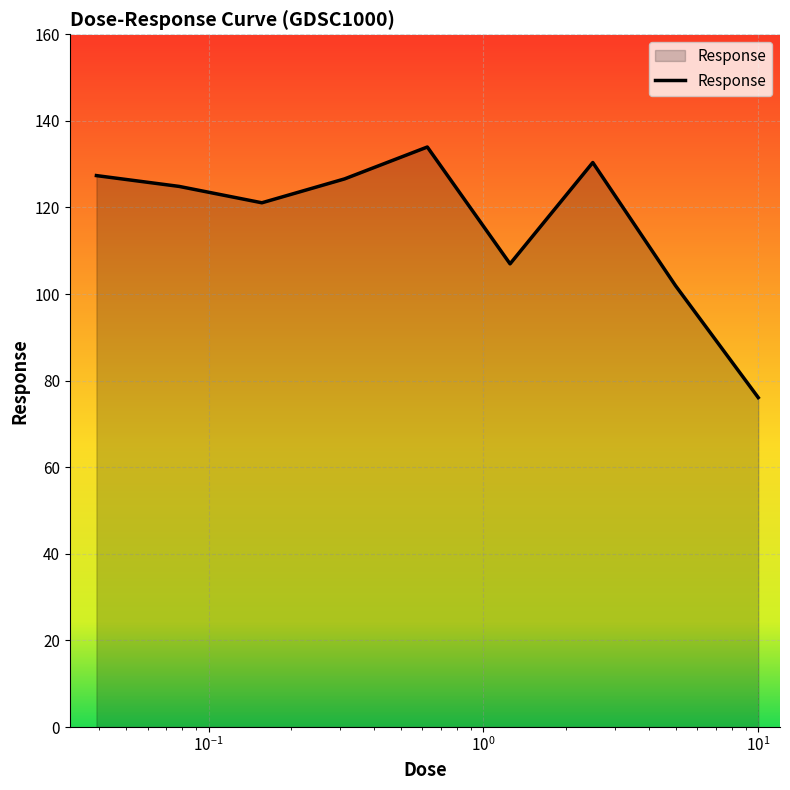

What is the difference between the maximum and minimum values?

57.9